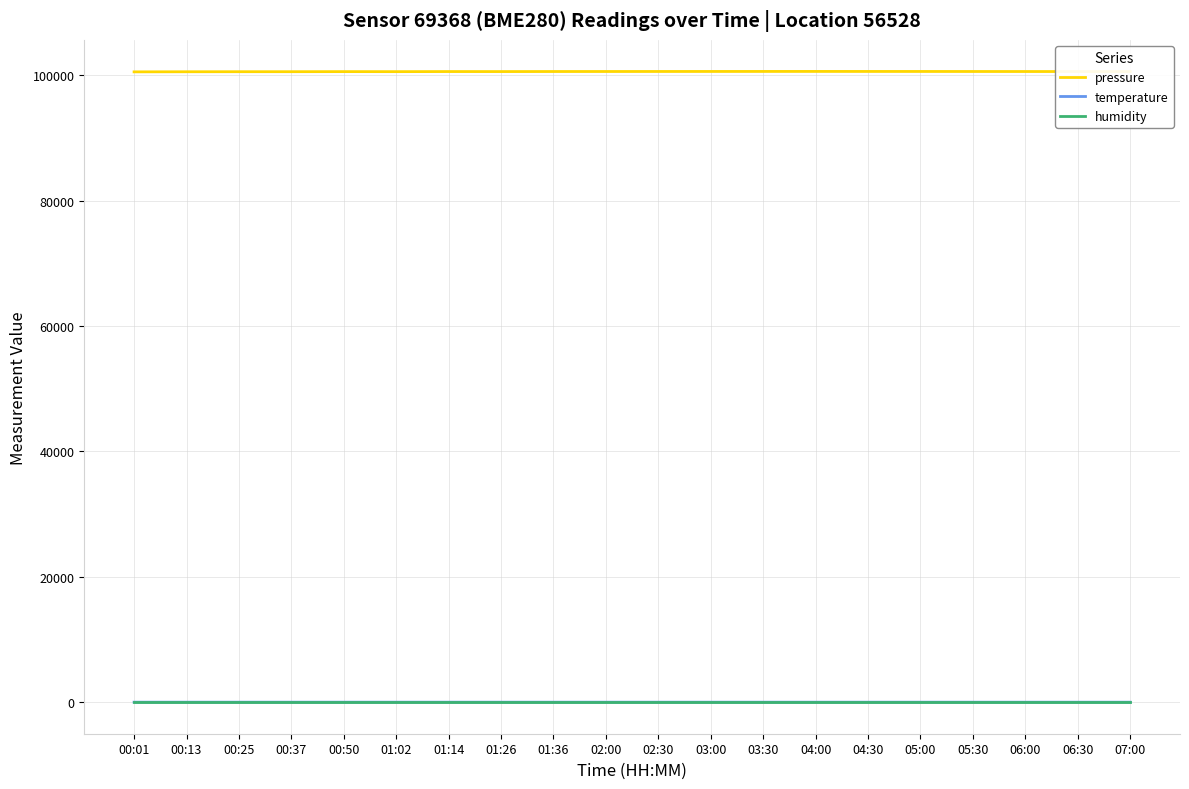

What is the total value across all series at 01:02?

100702.0